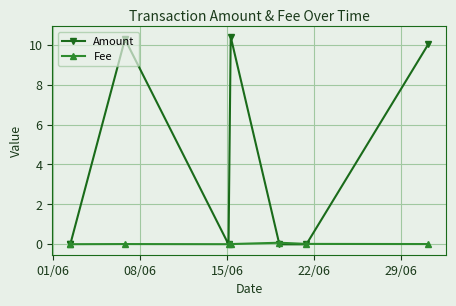

Which series has the largest total across all categories?

Amount